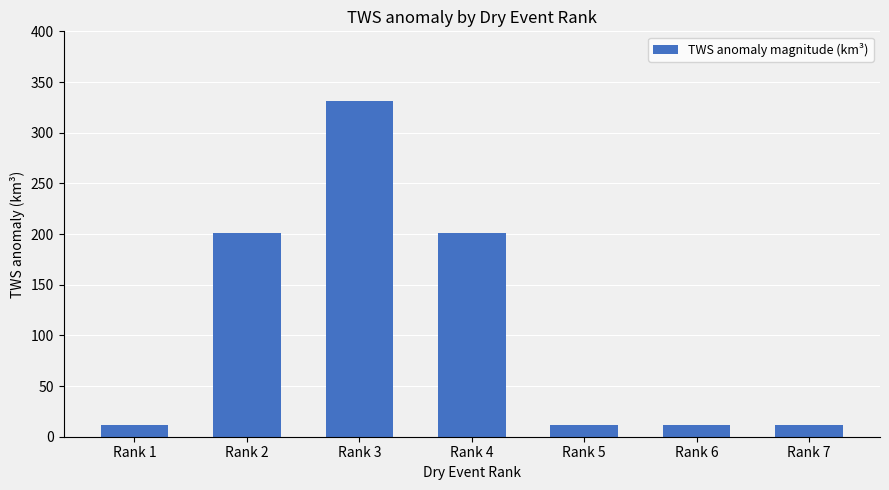

What is the greatest value displayed?

331.4